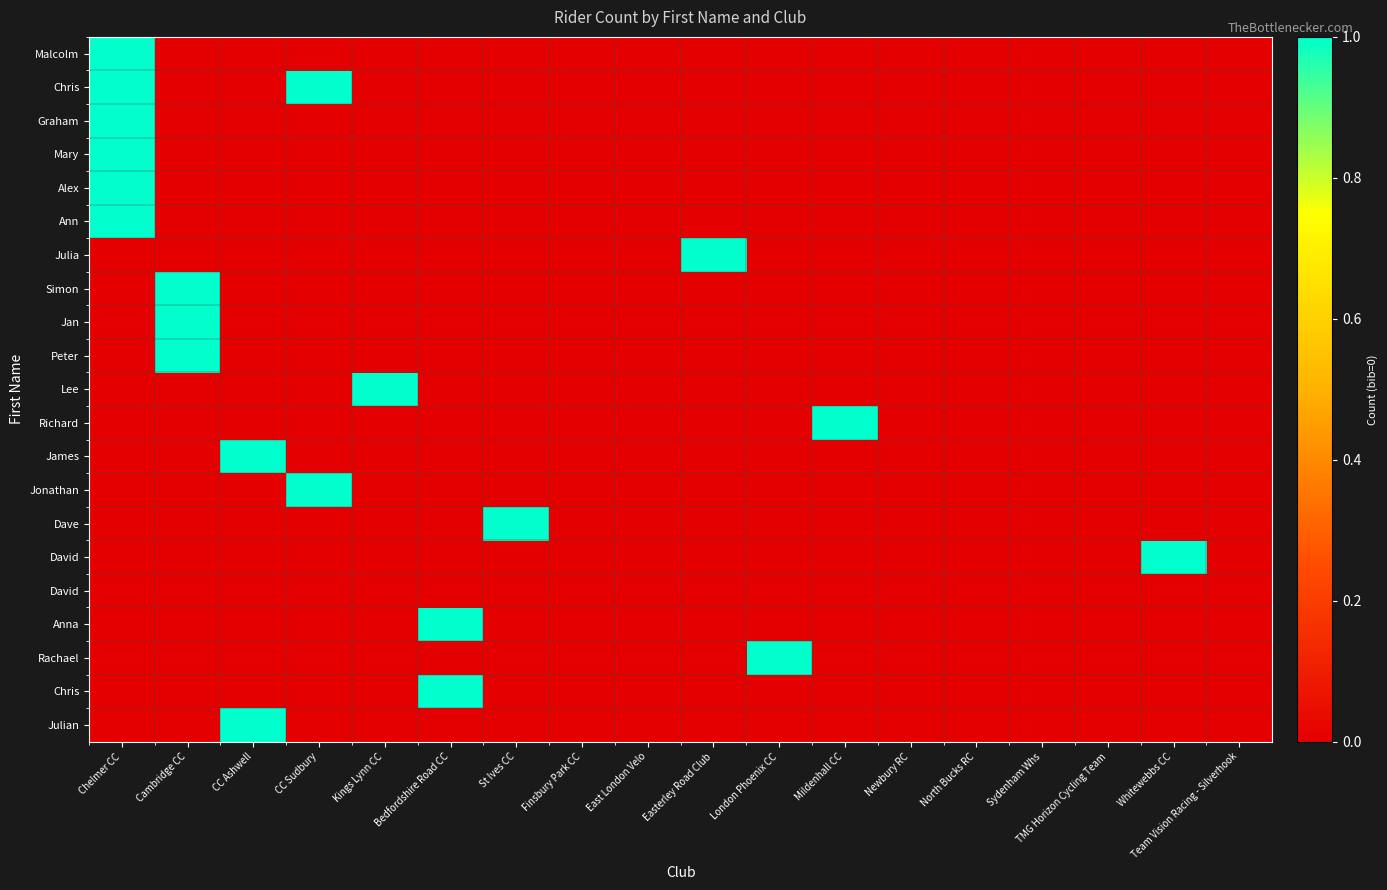

Between Mildenhall CC and Kings Lynn CC, which is larger?

Mildenhall CC